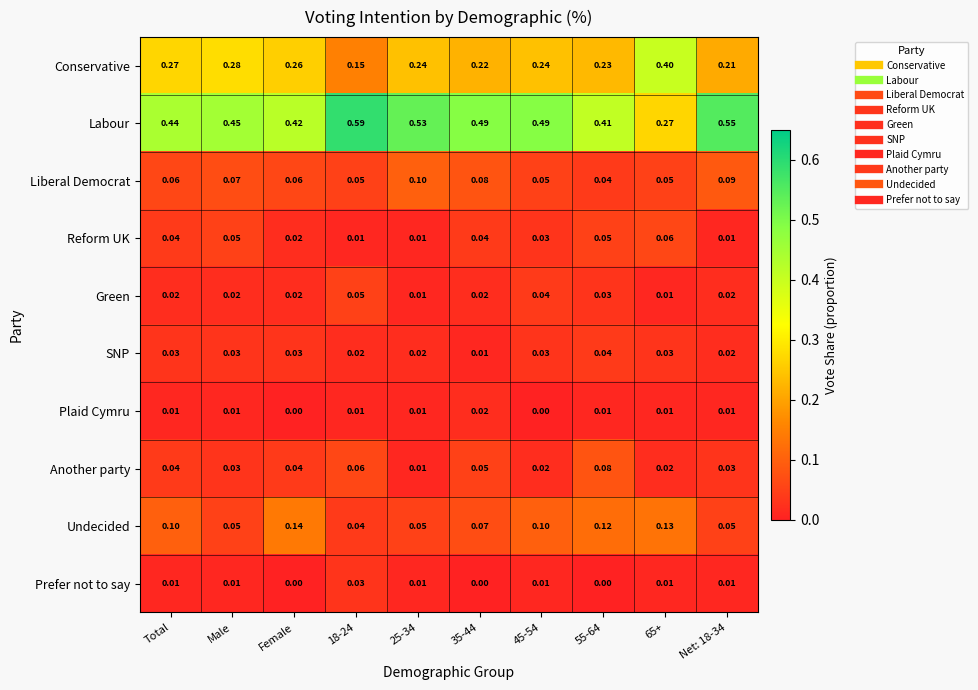

List the series in order of their peak value, lowest first.

Plaid Cymru, Prefer not to say, SNP, Green, Reform UK, Another party, Liberal Democrat, Undecided, Conservative, Labour